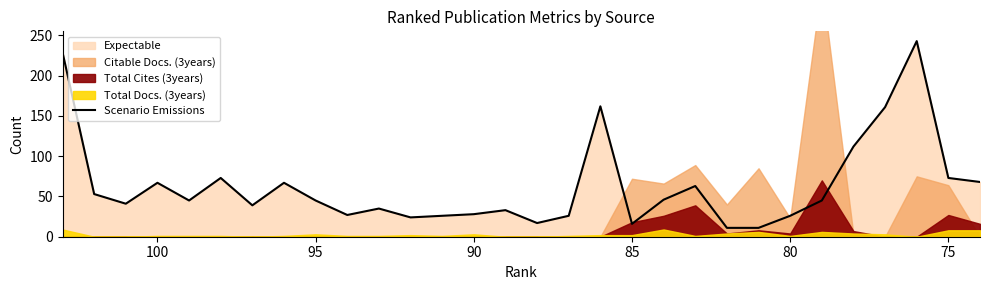

How many data points are above 45?

13